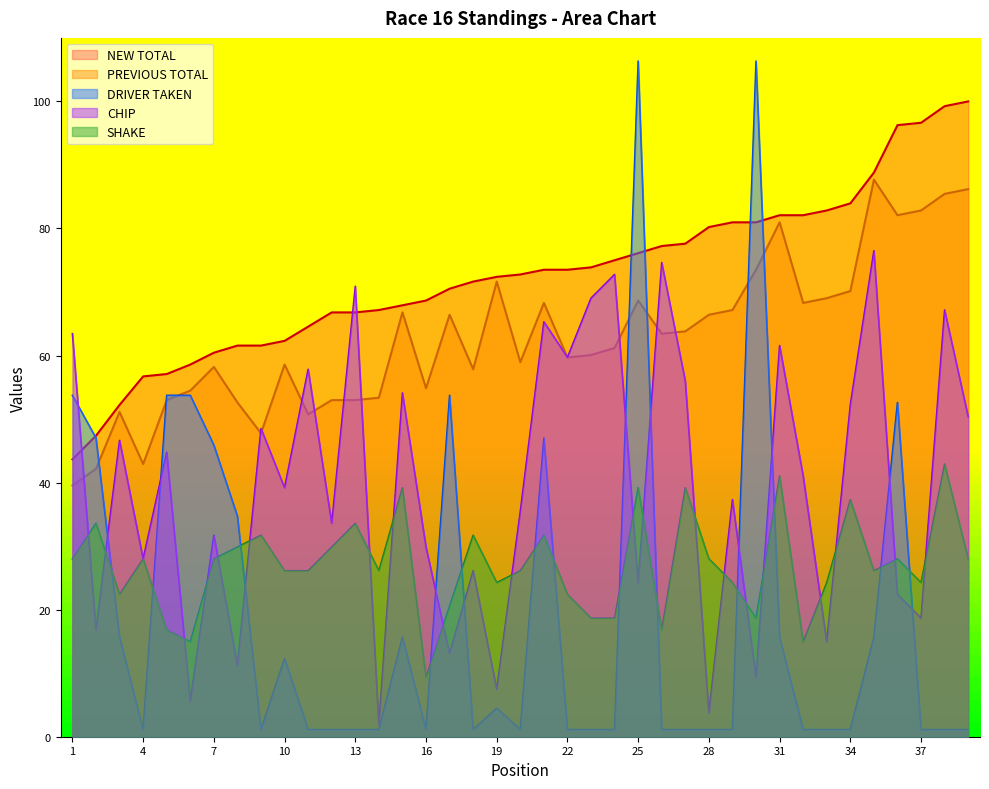

What is the difference between the second highest and second lowest values in the CHIP series?

70.9